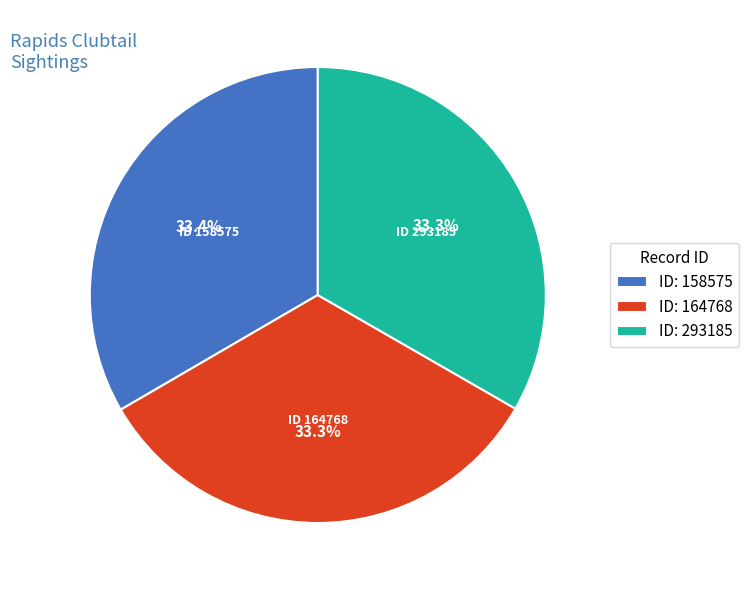

Is ID: 158575 the majority of the pie?

No